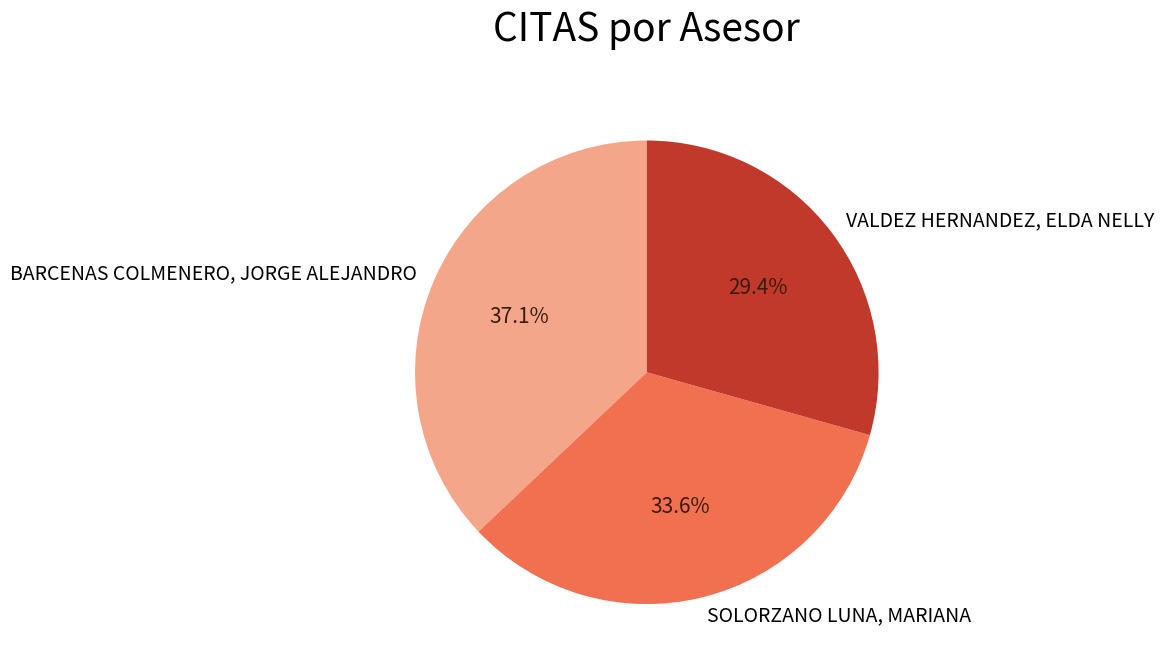

What is the largest slice in the pie chart?

BARCENAS COLMENERO, JORGE ALEJANDRO